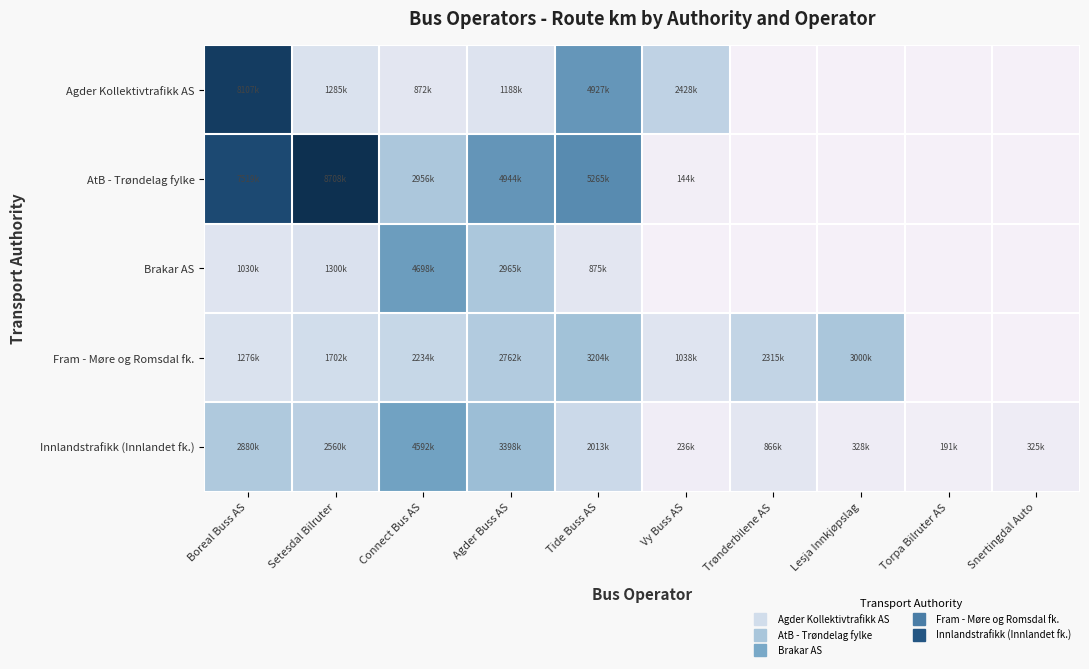

How many distinct data groups are displayed?

5